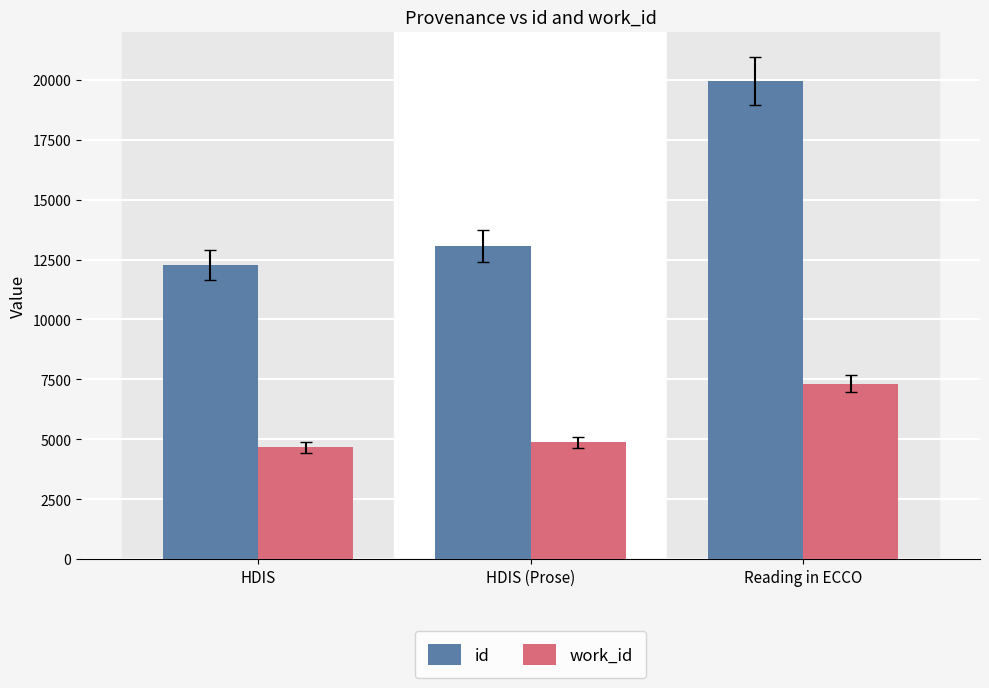

Reading left to right, extract all data points from this chart.

id: HDIS=12268	HDIS (Prose)=13063	Reading in ECCO=19954
work_id: HDIS=4671	HDIS (Prose)=4875	Reading in ECCO=7325